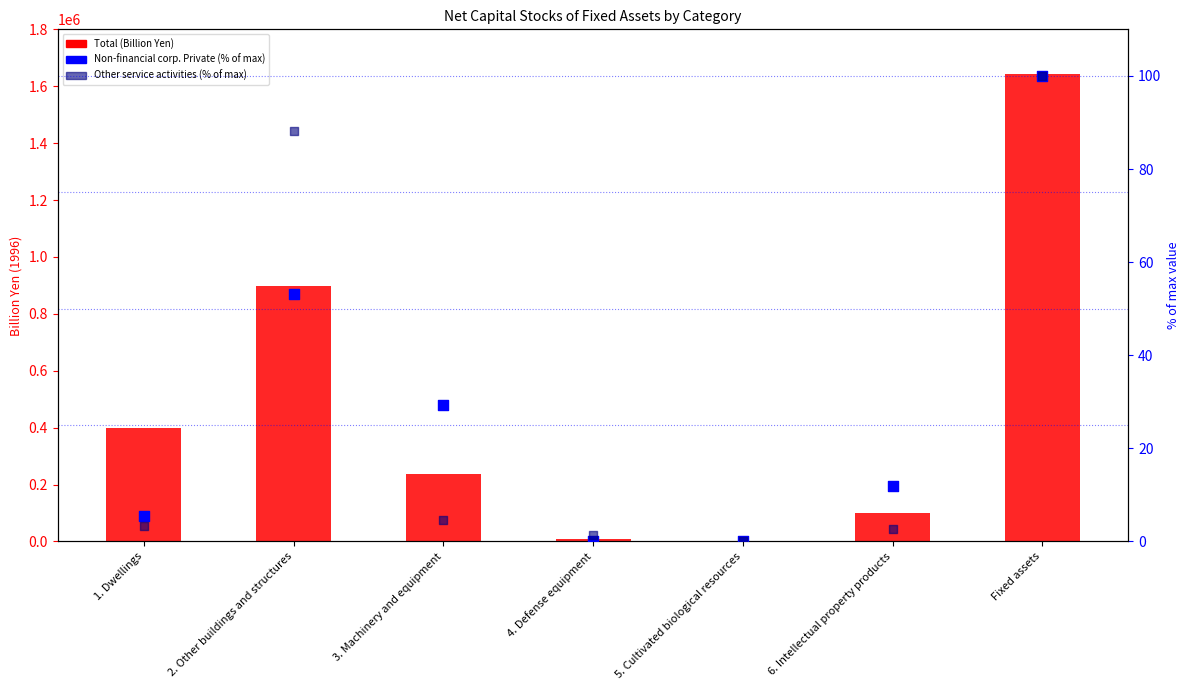

What is the total value across all series at 3. Machinery and equipment?

237823.6